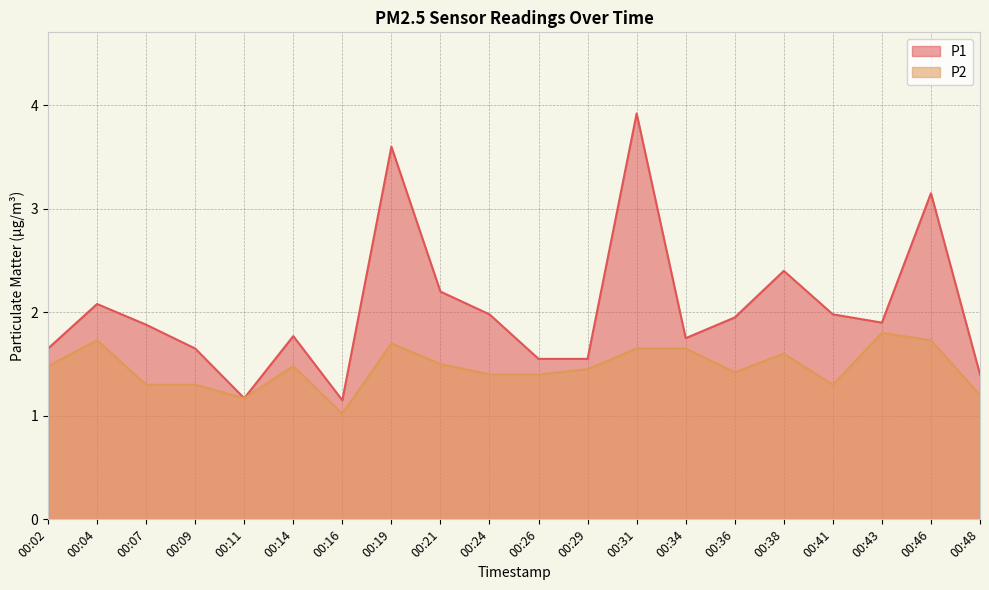

The P1 series shows 0.7 at 00:02. True or false?

False